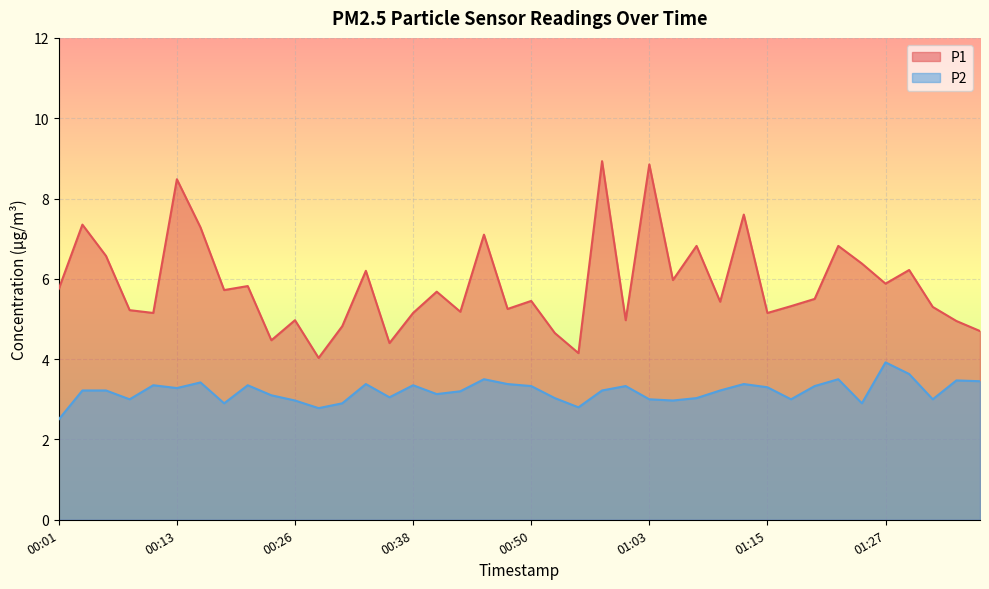

What is the average value of the P2 series?

3.2